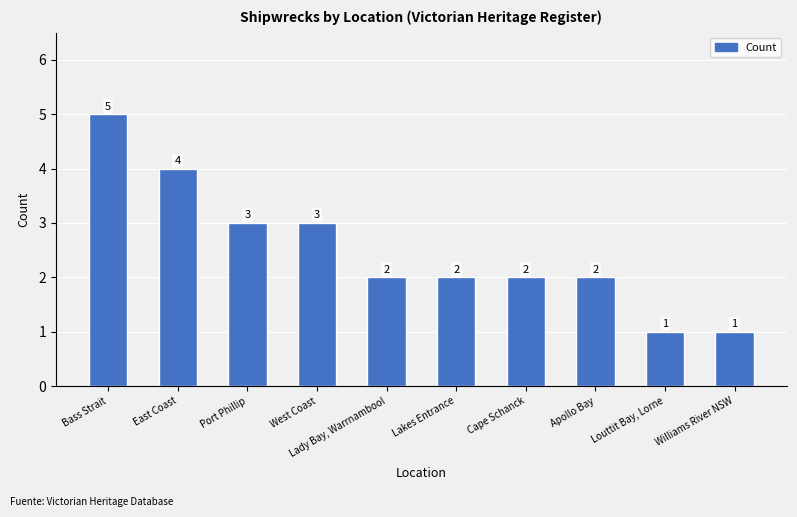

What is the value of the 6th bar from the left?

2